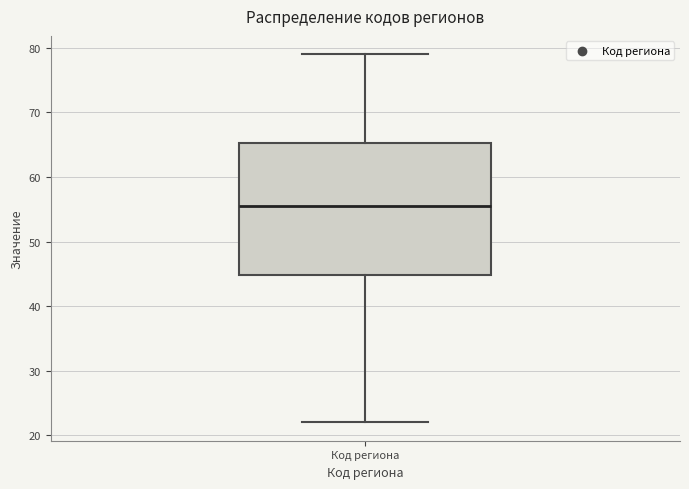

Transcribe this box plot: give where the median line is, the range the box spans, and where the two whiskers end, as read against the y-axis. The values are not printed on the chart, so give them approximately, as read against the axis.

median 56, box 45 to 65, whiskers 22 to 79